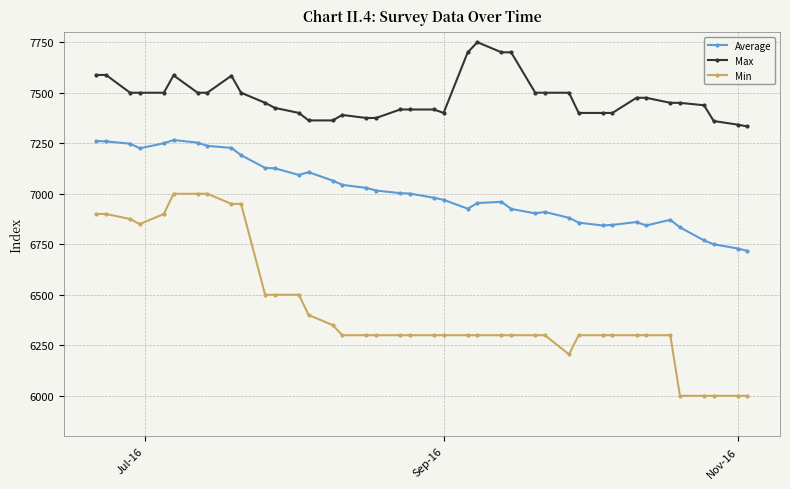

What are all the series names shown in the legend?

Average, Max, Min